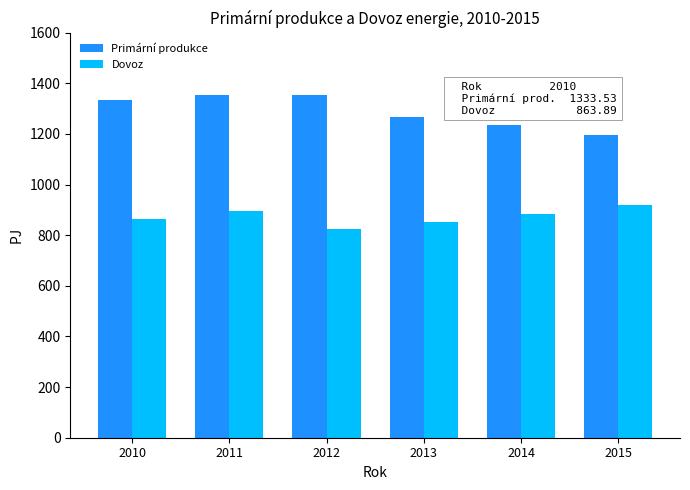

Is the value of Dovoz at 2010 greater than the value of Primární produkce at 2015?

No